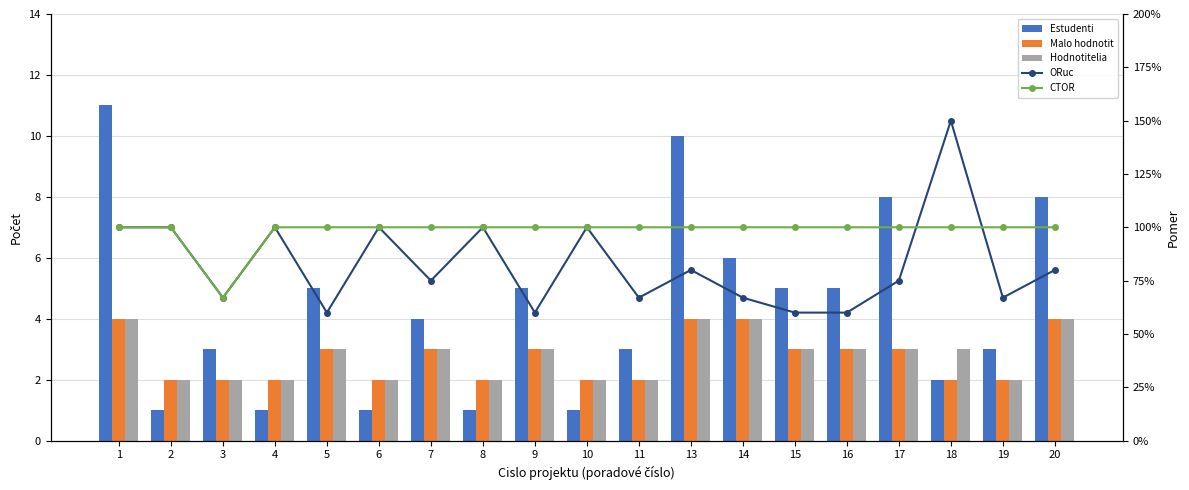

Rank the series by their maximum value, from highest to lowest.

Estudenti, Malo hodnotit, Hodnotitelia, ORuc, CTOR